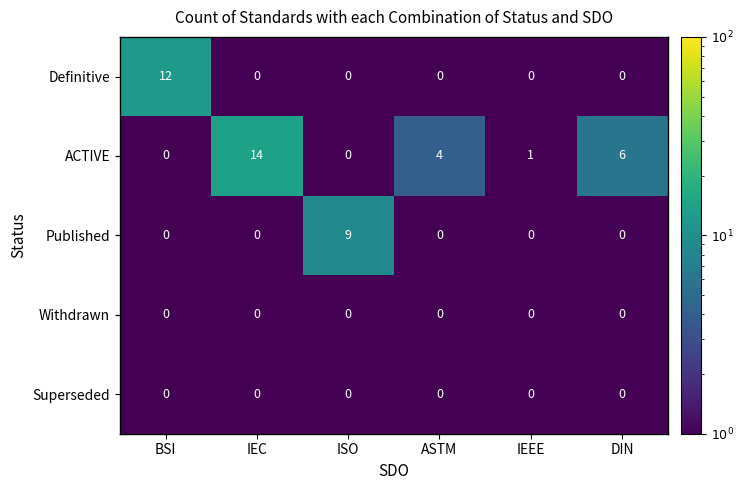

Between ISO and IEEE, which series saw the biggest shift?

Published